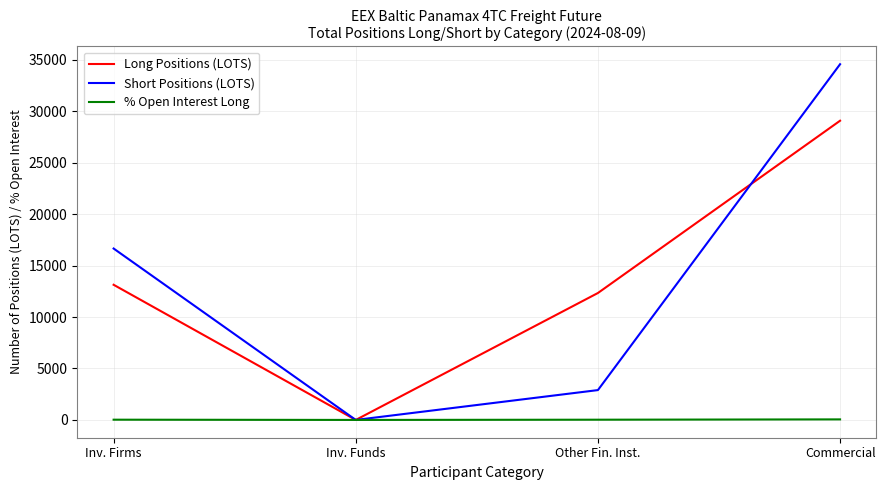

What is the sum of all % Open Interest Long values?

100.0